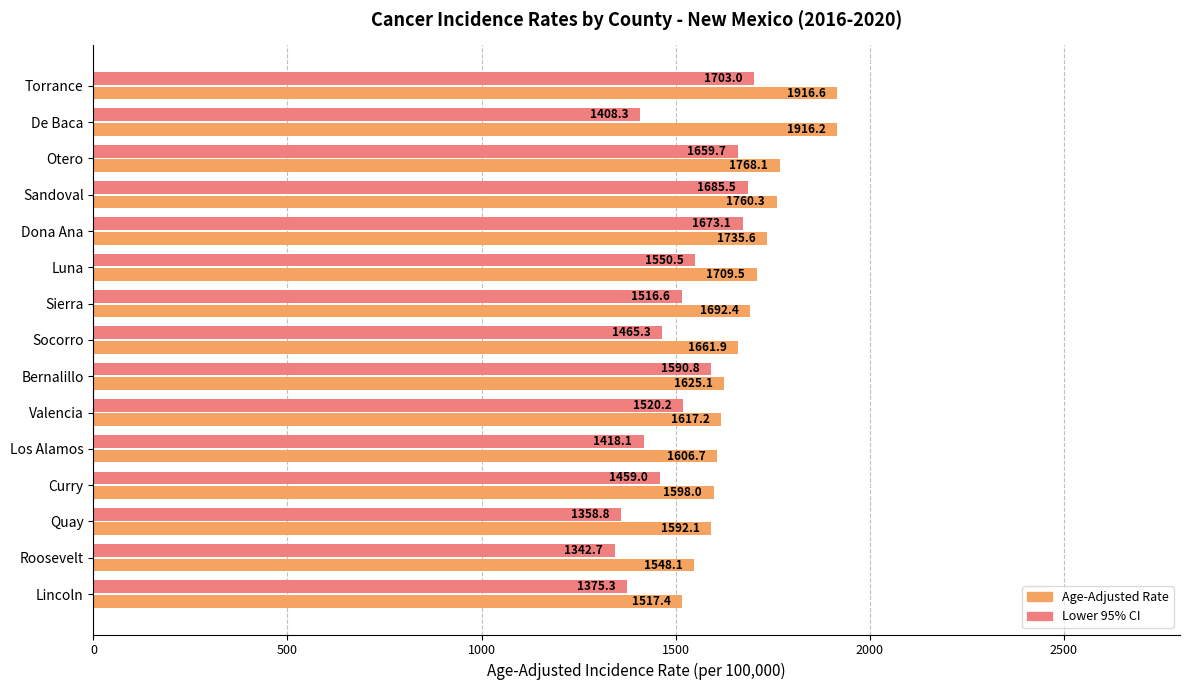

Which category has the lowest value in the Lower 95% CI series?

Roosevelt